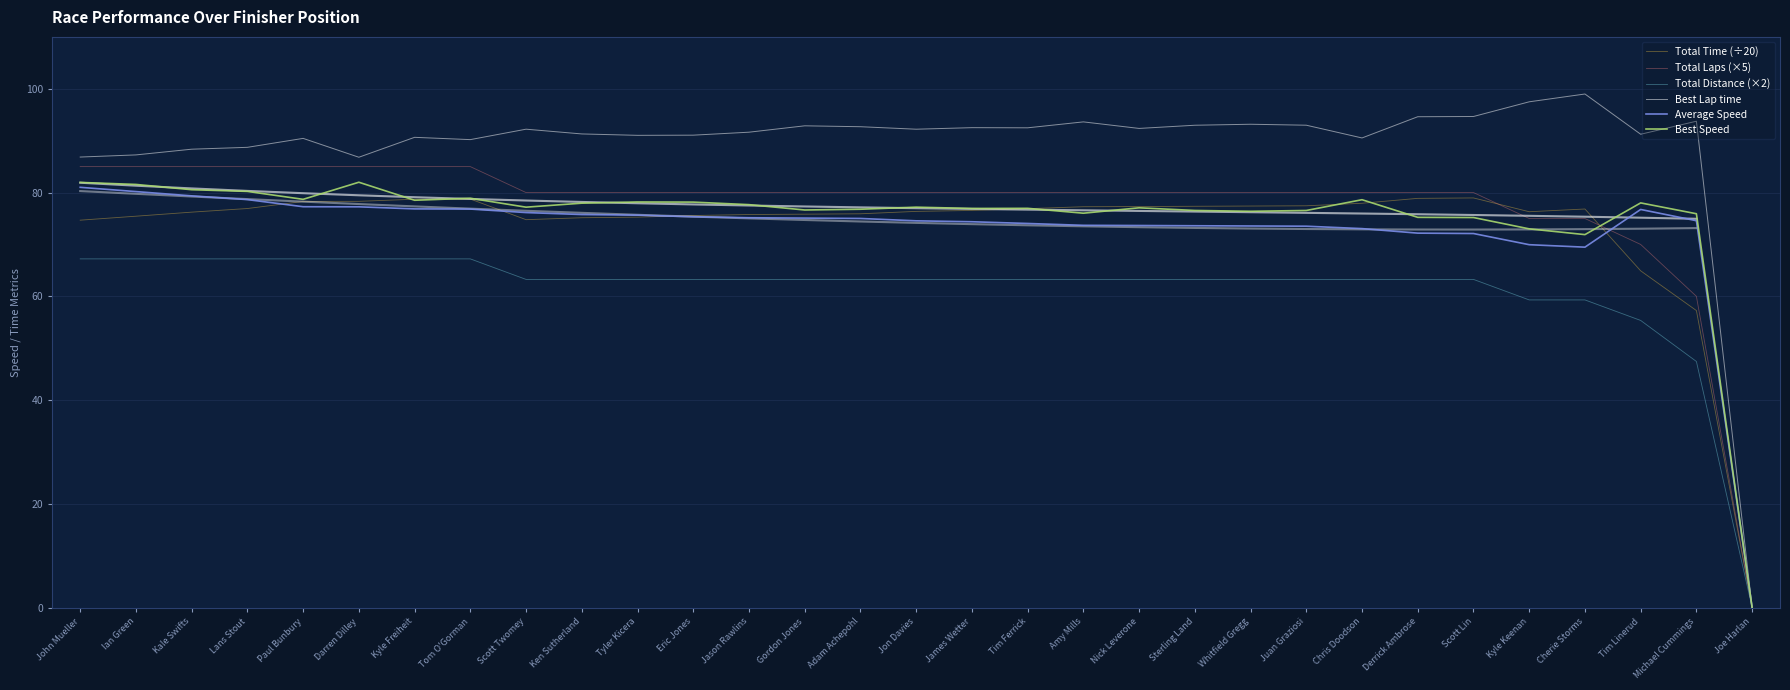

What position from the left is Ian Green?

2